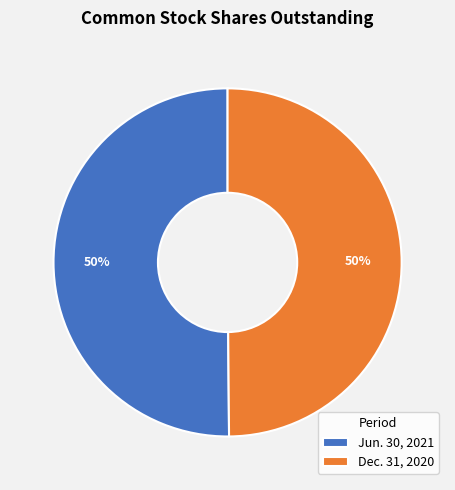

Count the number of slices in the pie.

2